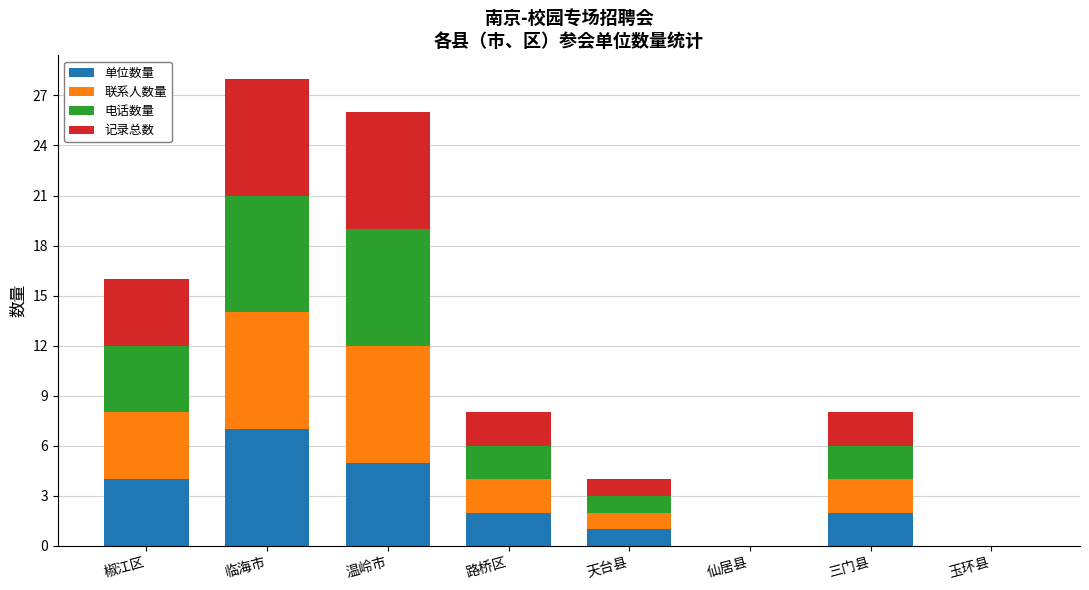

At which label does 单位数量 reach its peak?

临海市